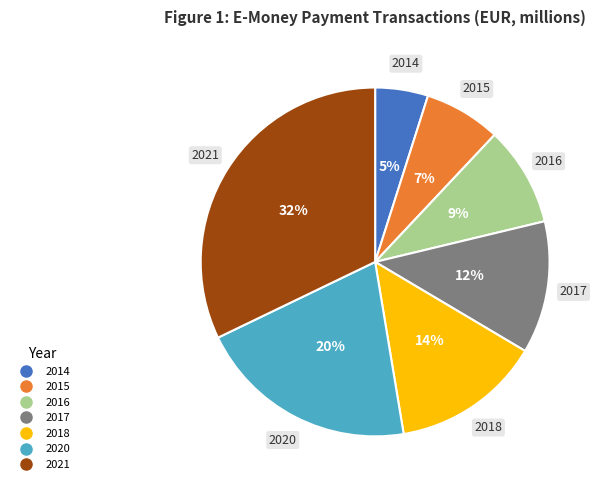

Combined, do 2014 and 2020 account for over 50%?

No